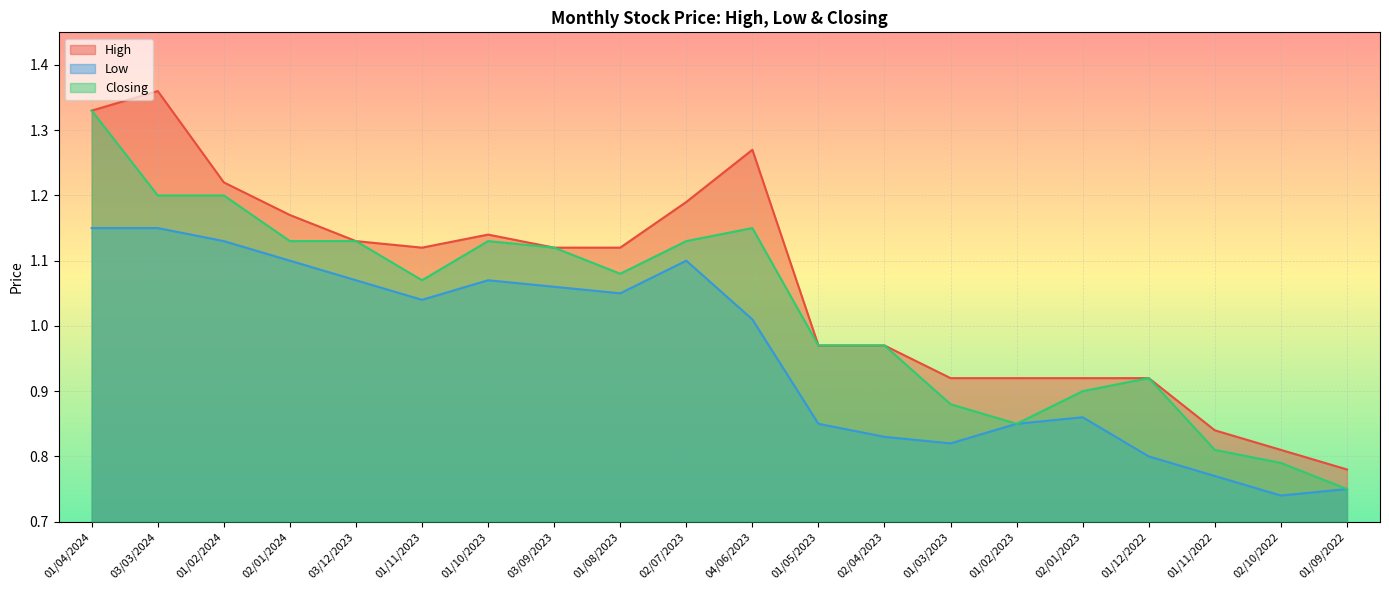

Read the High value at 04/06/2023.

1.3